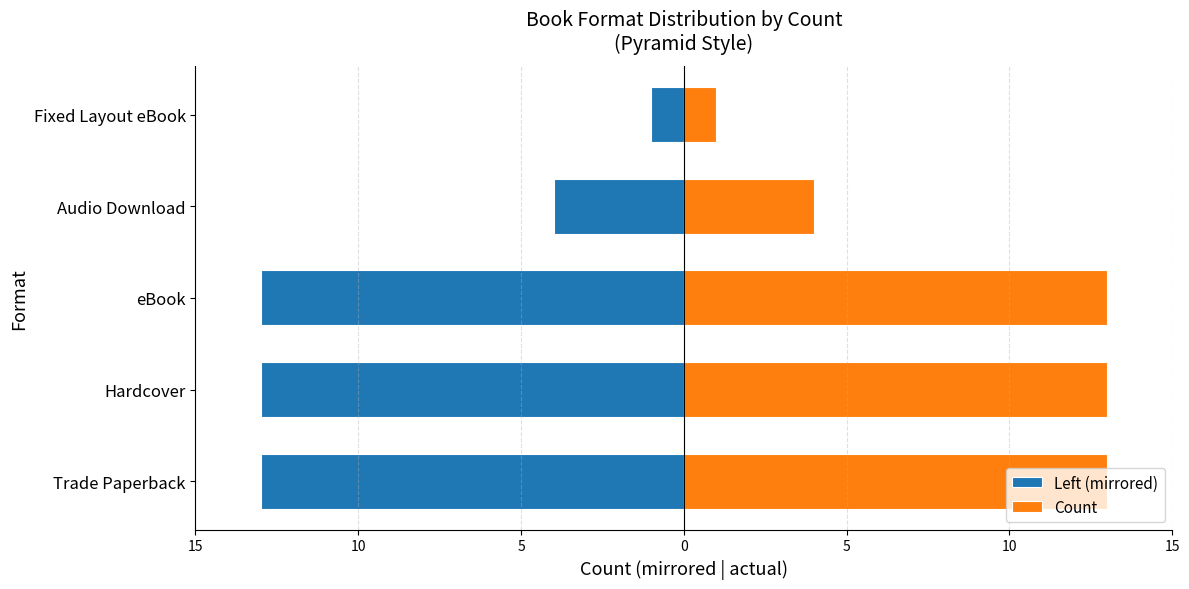

What is the difference between the highest and lowest values at Hardcover?

26